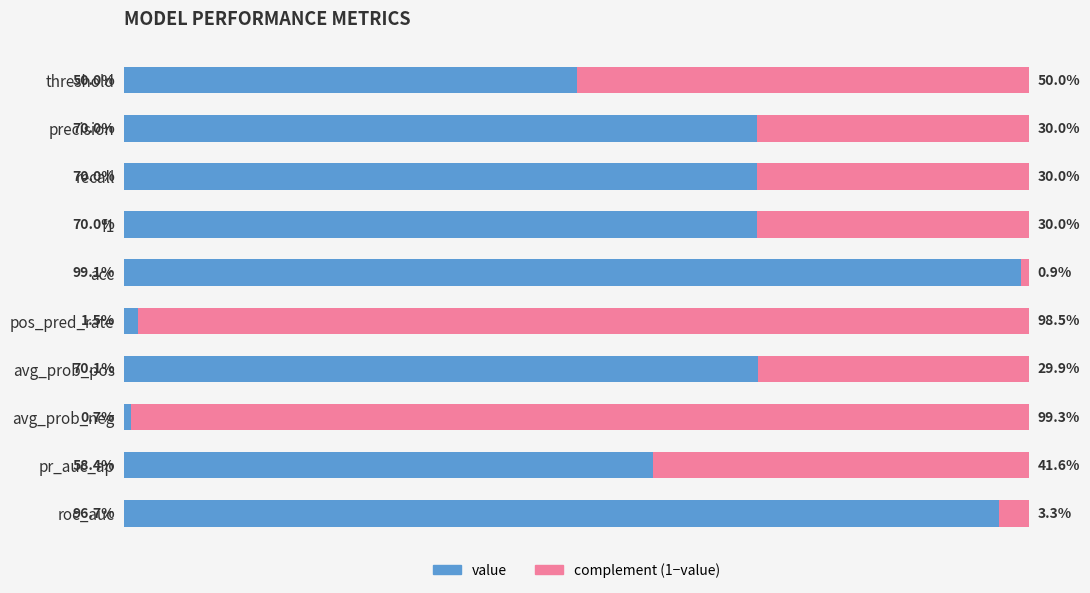

What are all the series names shown in the legend?

value, complement (1−value)